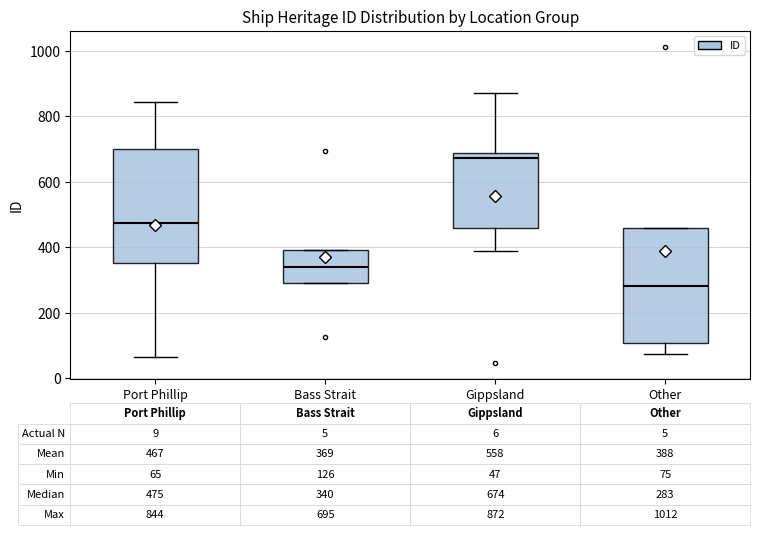

Which box's median line is the highest?

Gippsland